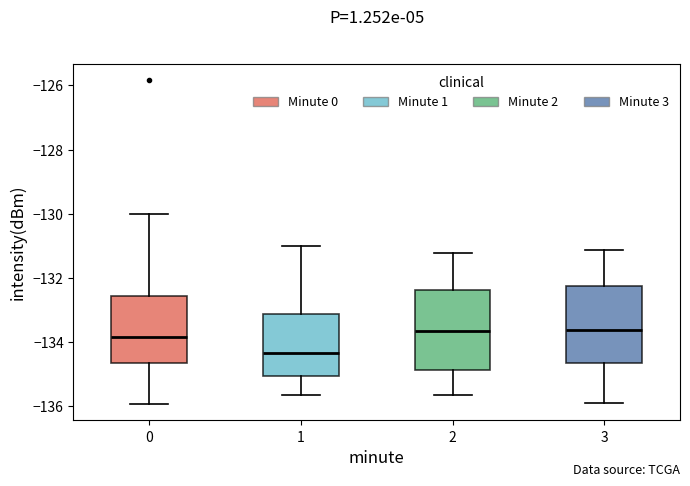

Reading left to right, transcribe this box plot: for each box, give where its median line is, the range the box spans, and where its two whiskers end, as read against the y-axis. The values are not printed on the chart, so give them approximately, as read against the axis.

0: median -133.8, box -134.6 to -132.6, whiskers -136.0 to -130.0
1: median -134.4, box -135.0 to -133.2, whiskers -135.6 to -131.0
2: median -133.6, box -134.8 to -132.4, whiskers -135.6 to -131.2
3: median -133.6, box -134.6 to -132.2, whiskers -135.8 to -131.2